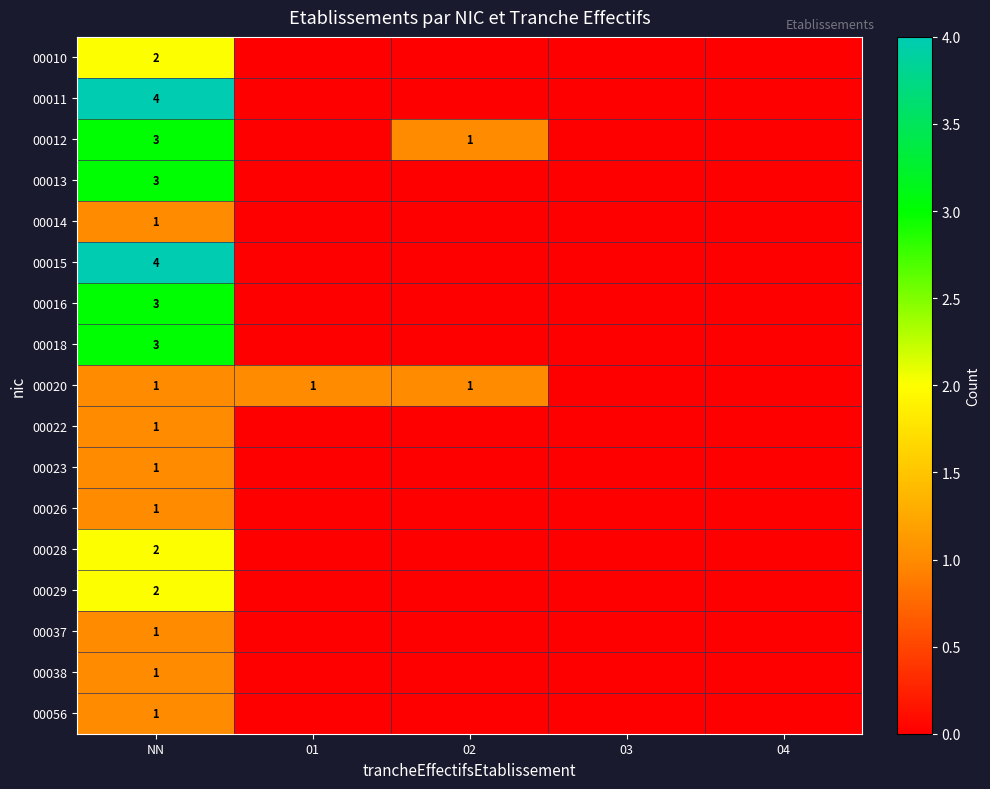

The value of 00056 at NN is 0. True or false?

False